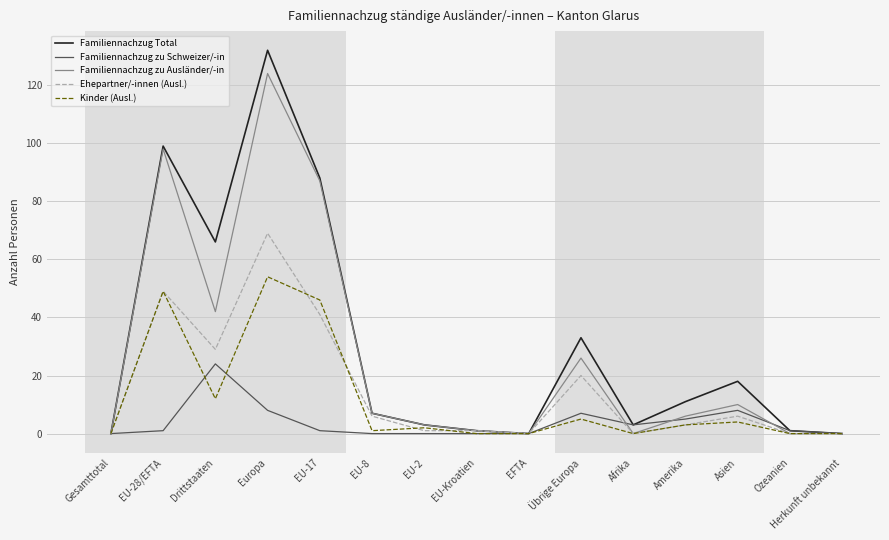

Which series has the widest spread of values?

Familiennachzug Total